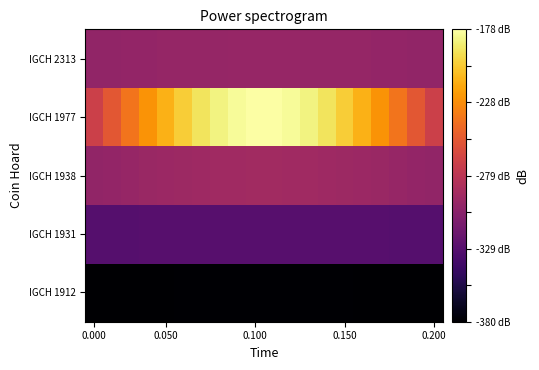

What is the maximum value shown in the chart?

-177.9